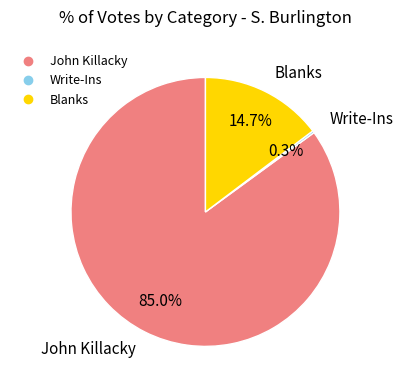

What is the largest slice in the pie chart?

John Killacky